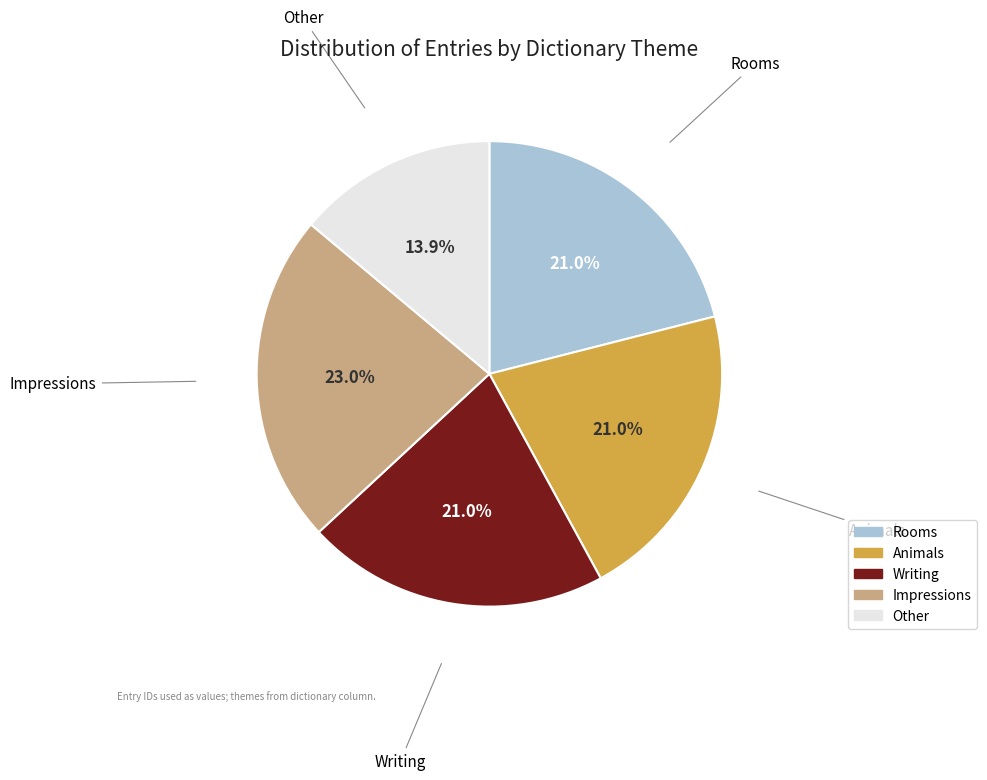

What is the largest slice in the pie chart?

Impressions